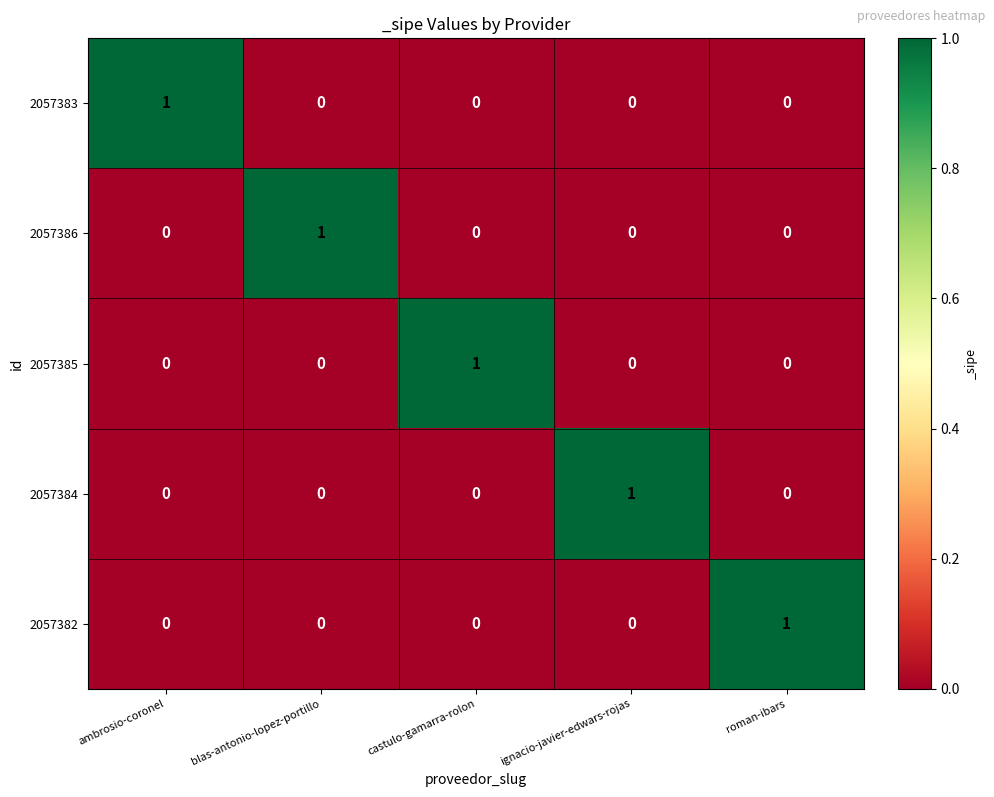

Count the number of data series in this chart.

5